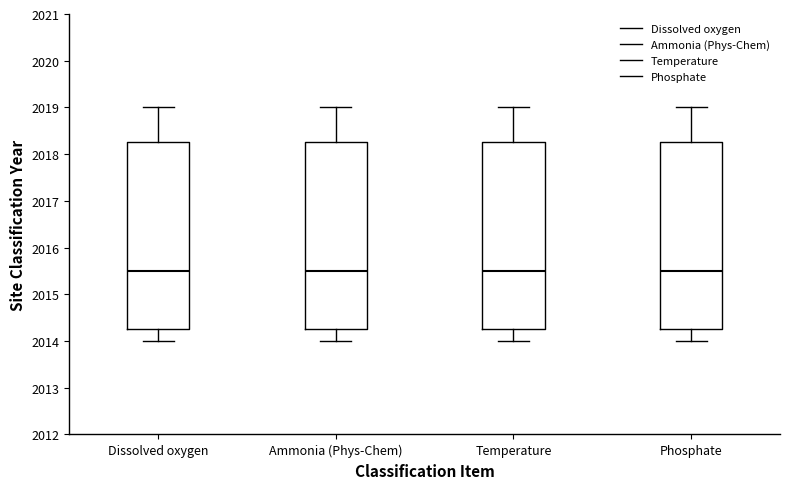

Where does the upper whisker of the box for Dissolved oxygen end on the y-axis? The values are not printed on the chart, so give them approximately, as read against the axis.

2019.0